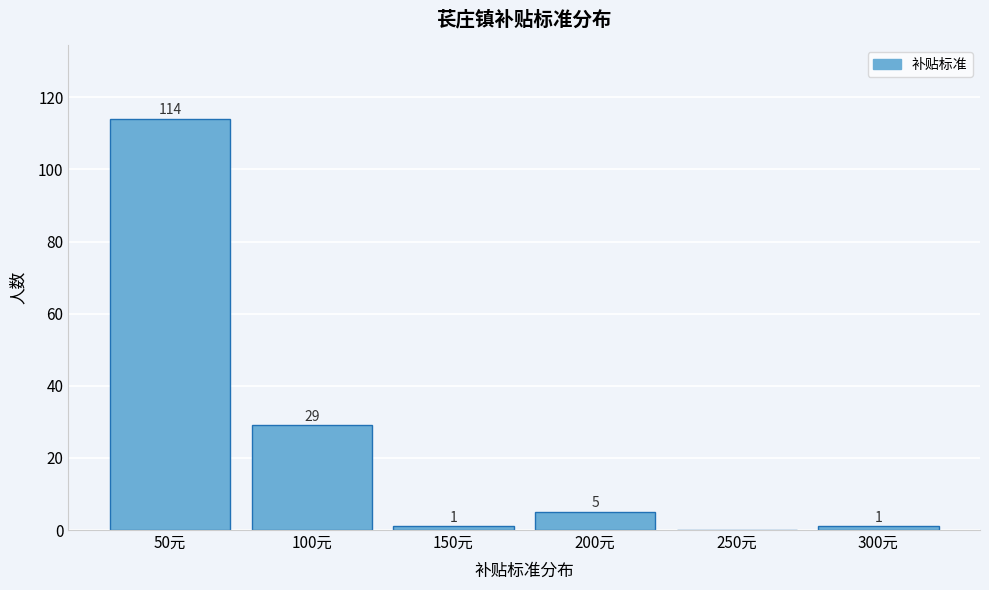

Reading right to left, extract all data points from this chart.

300元=1	250元=0	200元=5	150元=1	100元=29	50元=114